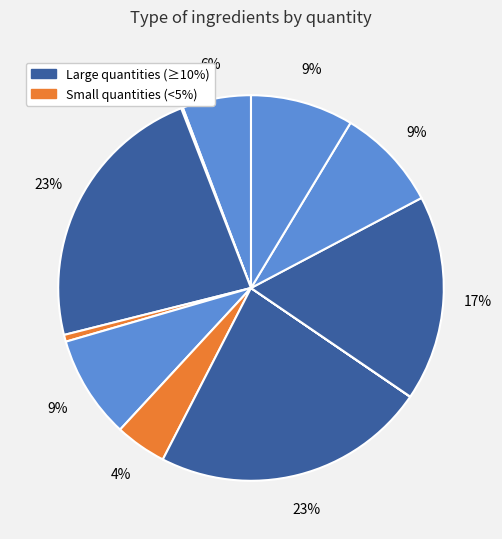

How many slices are in this pie chart?

11